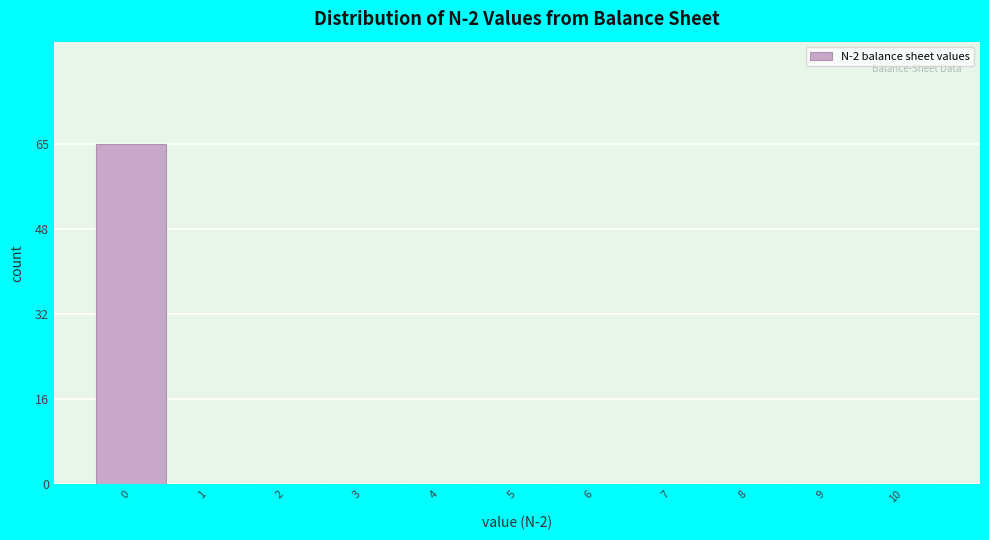

Over which range of the x-axis is the bar tallest?

-0.5 to 0.5